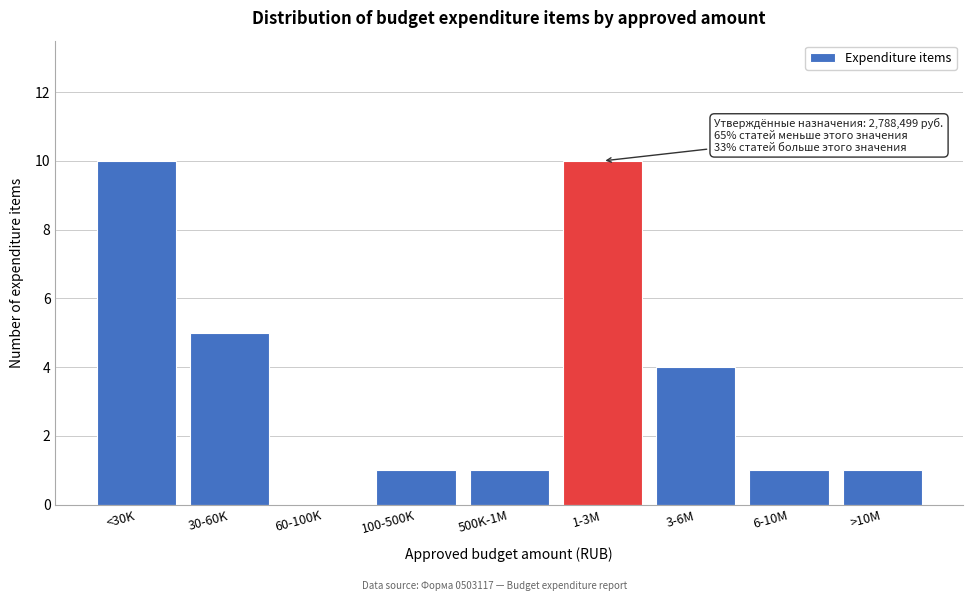

Reading left to right, list all the values displayed in this chart.

<30K=10	30-60K=5	60-100K=0	100-500K=1	500K-1M=1	1-3M=10	3-6M=4	6-10M=1	>10M=1